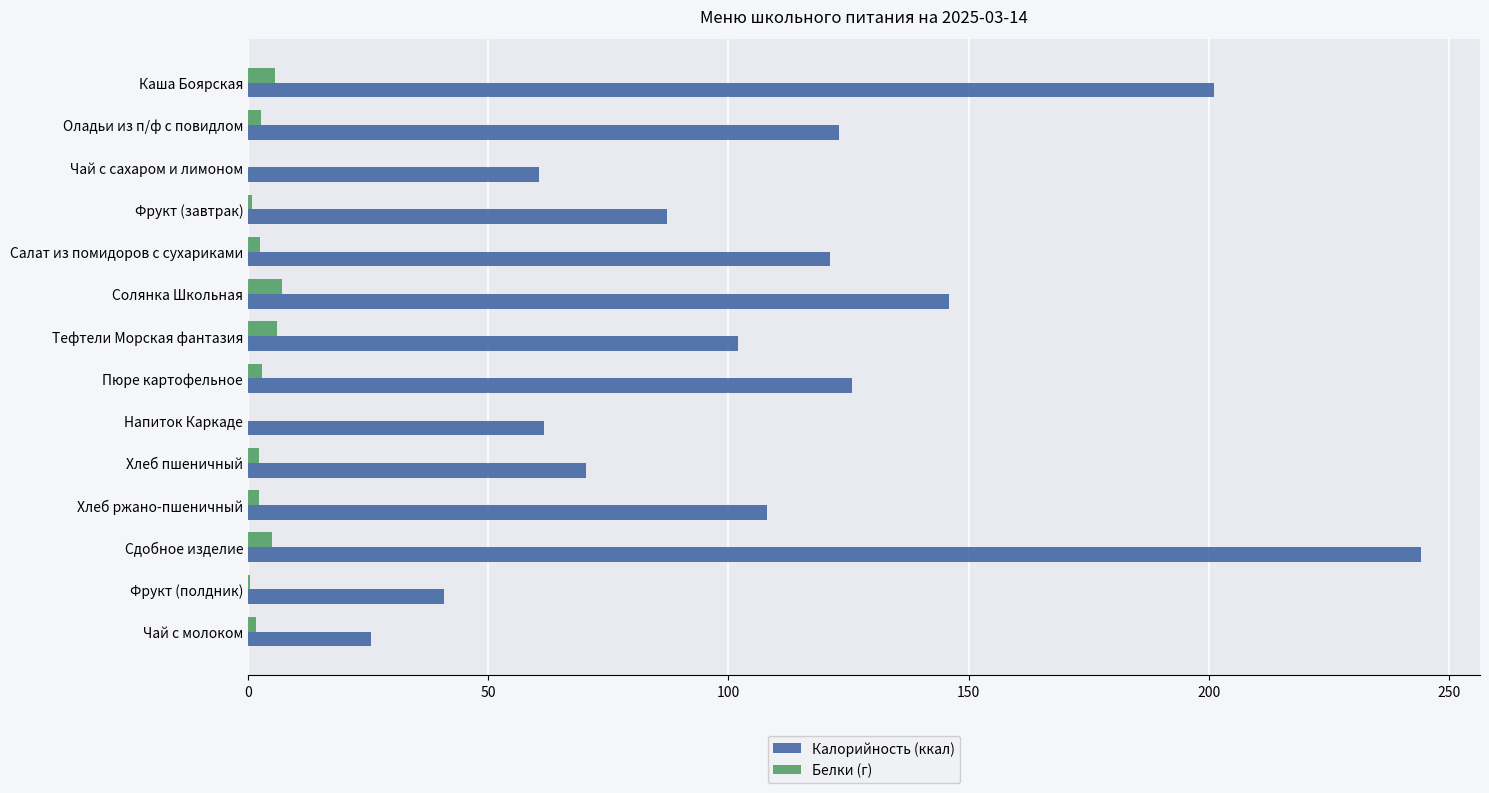

Between Хлеб пшеничный and Сдобное изделие, which series saw the biggest shift?

Калорийность (ккал)